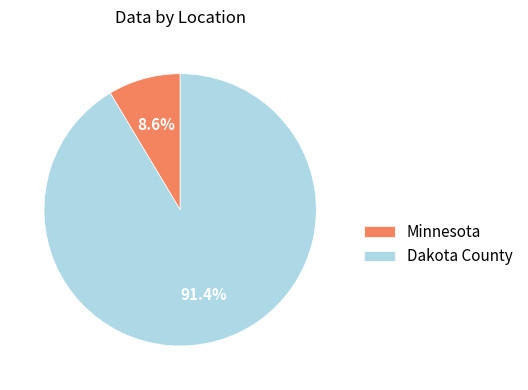

Which category has the smallest portion of the pie?

Minnesota